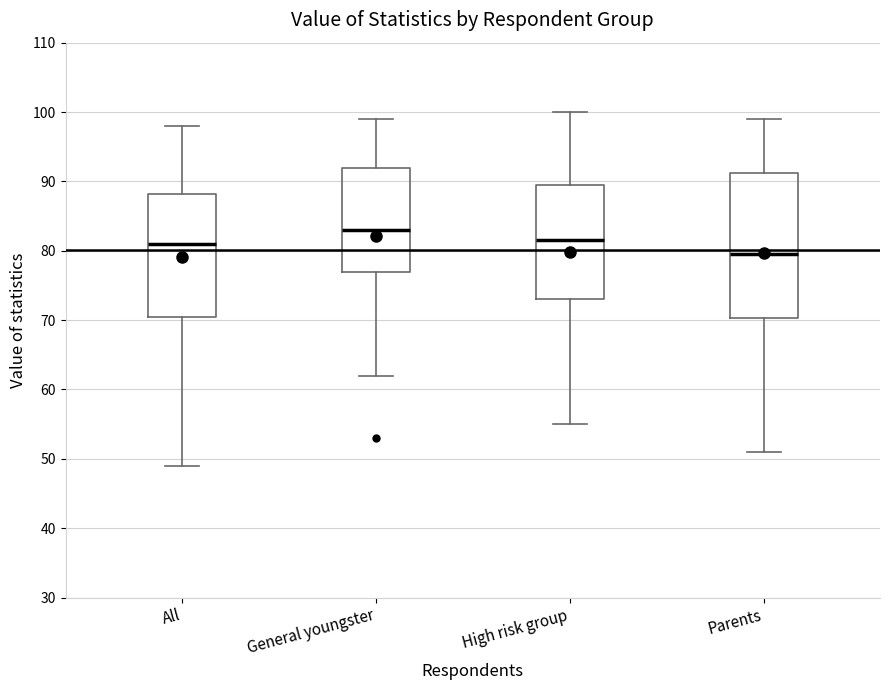

Which box's median line is the highest?

General youngster